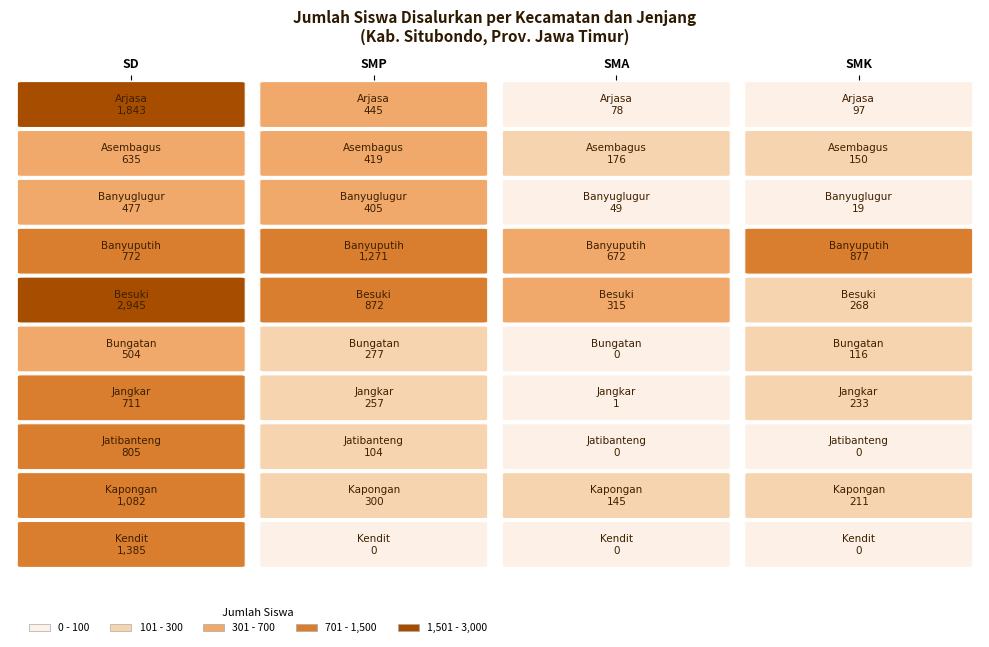

True or false: Kec. Banyuputih has a value of 597 at SMK.

False